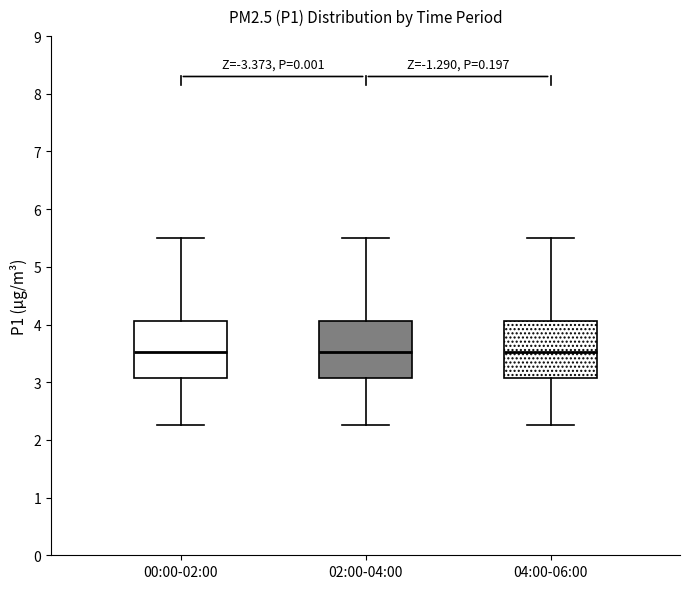

Reading left to right, transcribe this box plot: for each box, give where its median line is, the range the box spans, and where its two whiskers end, as read against the y-axis. The values are not printed on the chart, so give them approximately, as read against the axis.

00:00-02:00: median 3.5, box 3.1 to 4.1, whiskers 2.3 to 5.5
02:00-04:00: median 3.5, box 3.1 to 4.1, whiskers 2.3 to 5.5
04:00-06:00: median 3.5, box 3.1 to 4.1, whiskers 2.3 to 5.5